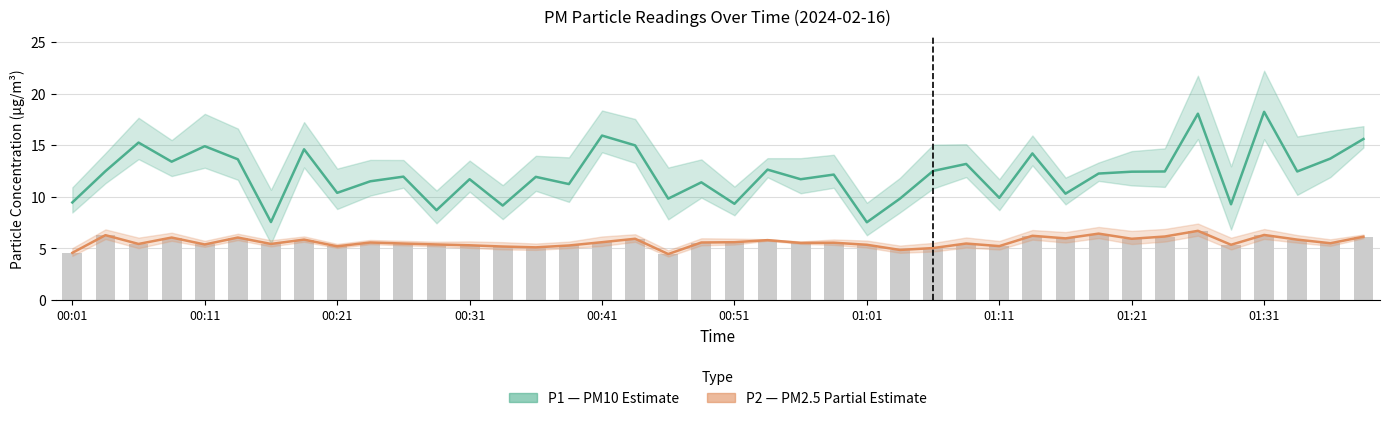

What is the minimum value for P2 (PM2.5)?

4.5